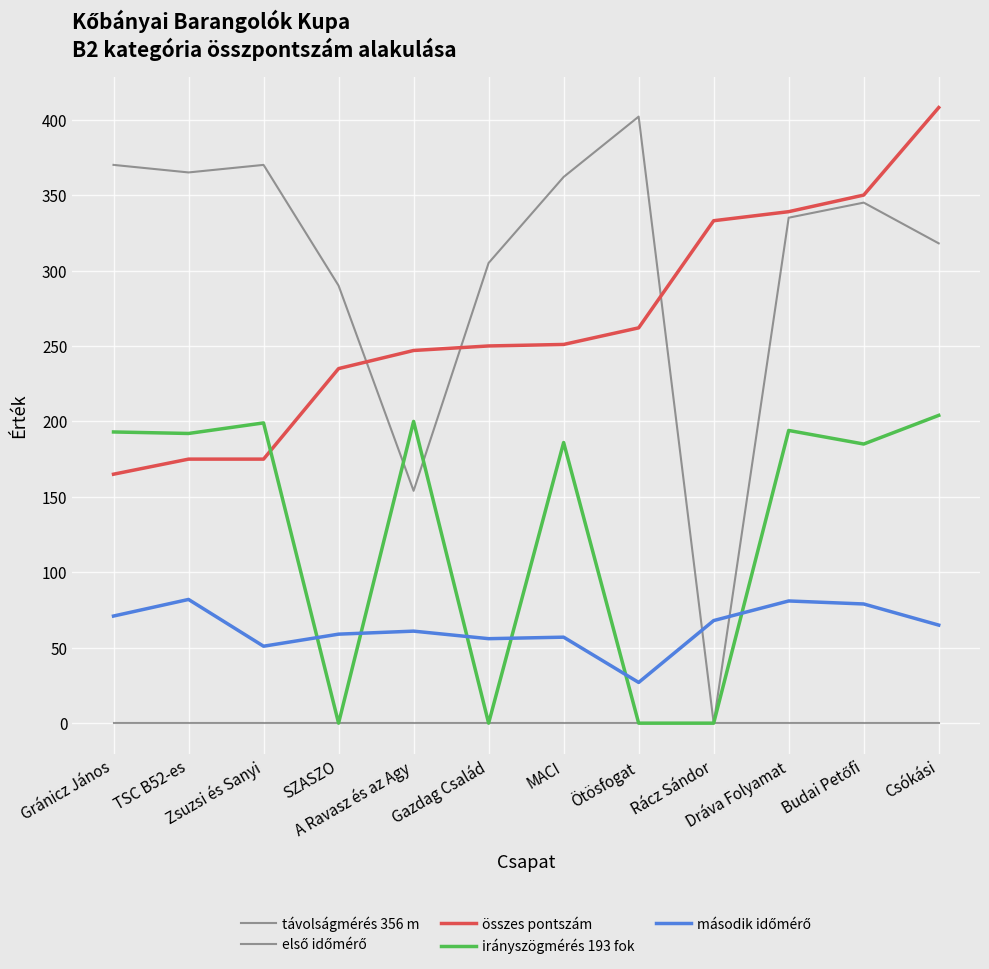

Reading left to right, what are all the values shown in this chart?

távolságmérés 356 m: 370	365	370	290	154	305	362	402	0	335	345	318
első időmérő: 0	0	0	0	0	0	0	0	0	0	0	0
összes pontszám: 165	175	175	235	247	250	251	262	333	339	350	408
irányszögmérés 193 fok: 193	192	199	0	200	0	186	0	0	194	185	204
második időmérő: 71	82	51	59	61	56	57	27	68	81	79	65